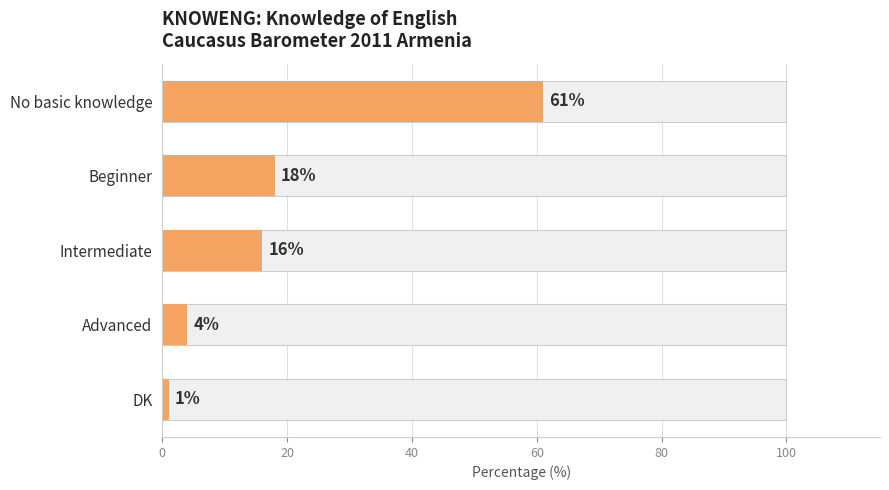

Reading left to right, transcribe all the data shown in this chart.

61	18	16	4	1